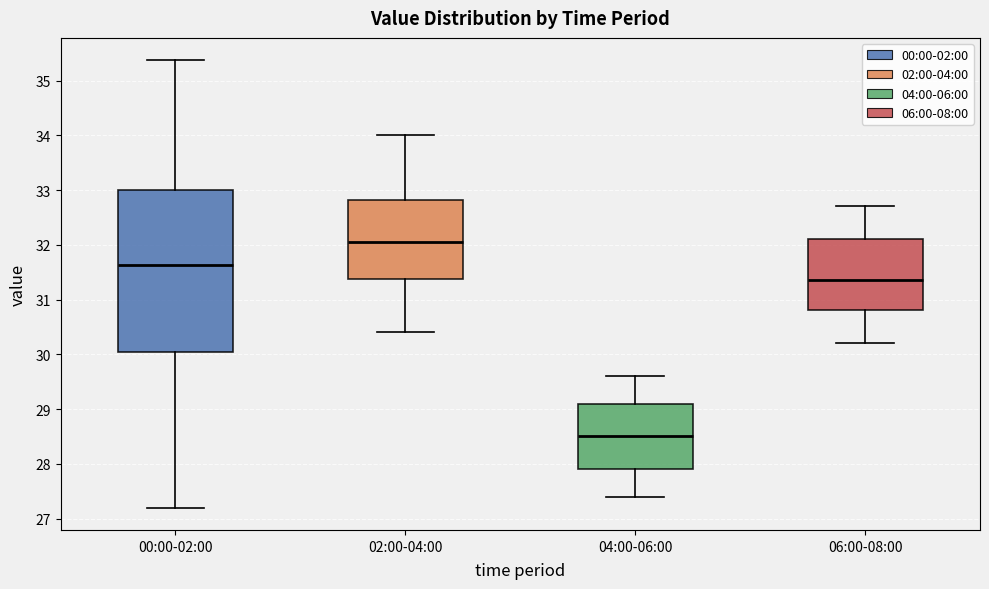

Which box has the lowest median line?

04:00-06:00